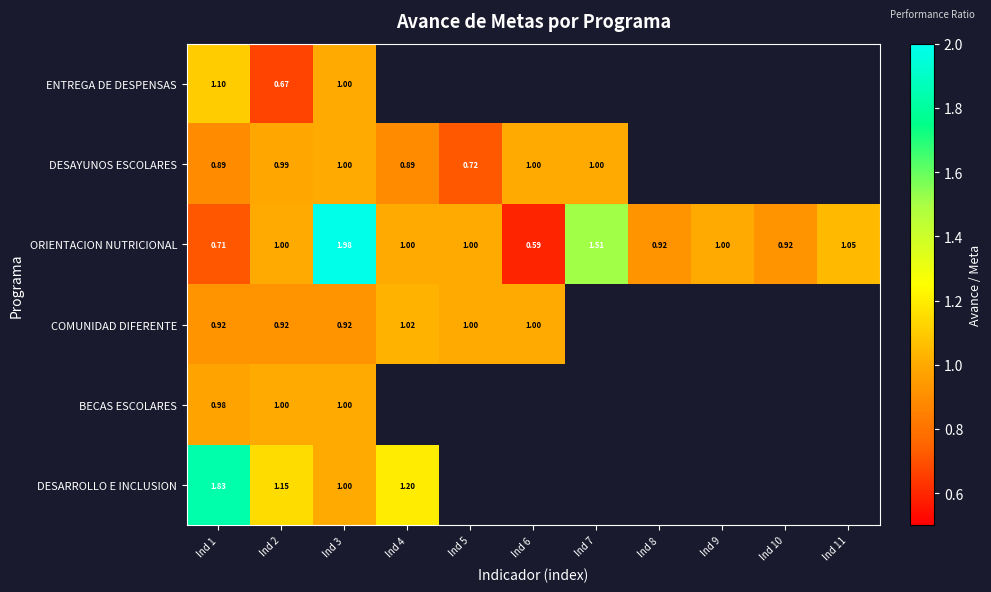

How many data points does each series have?

11